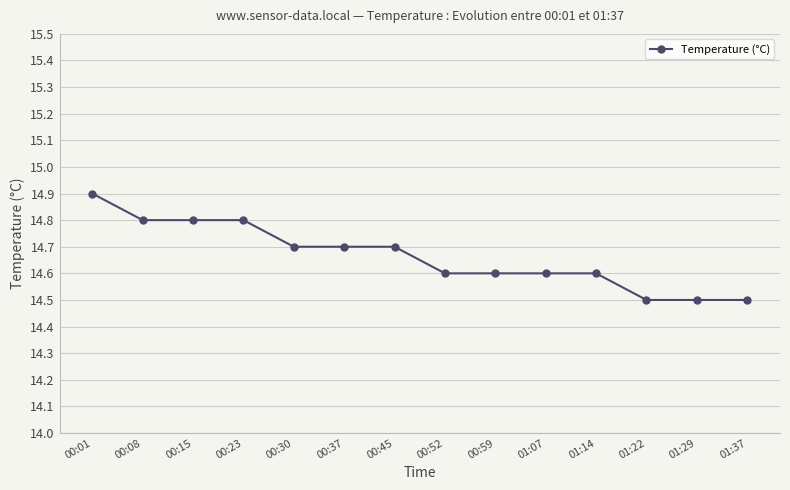

The chart shows a value of 22.5 at 00:45. True or false?

False